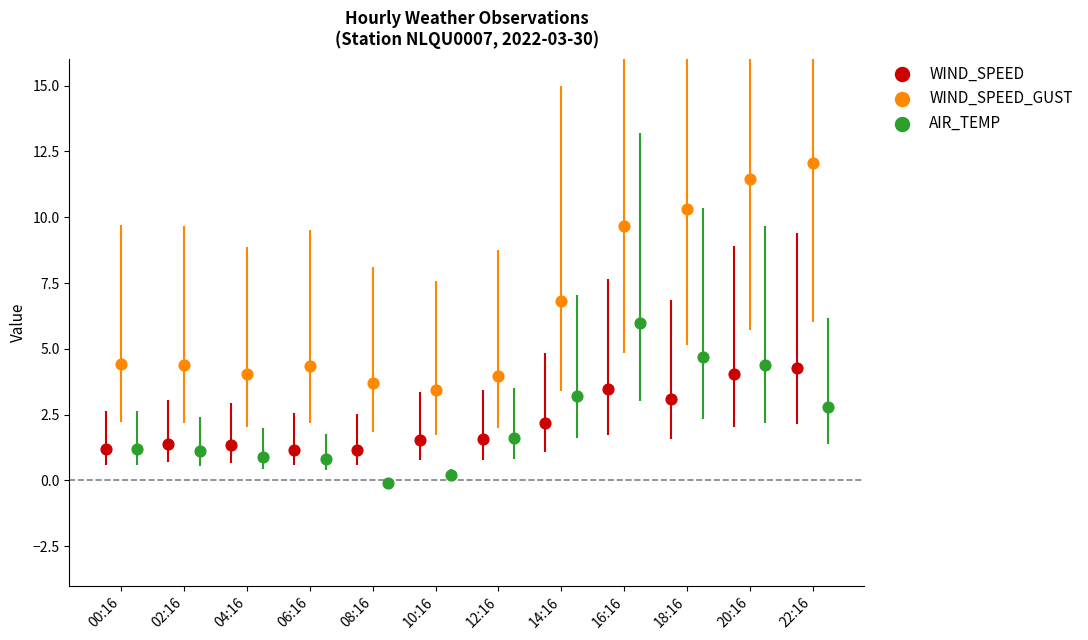

Which series contains the highest Y value?

WIND_SPEED_GUST